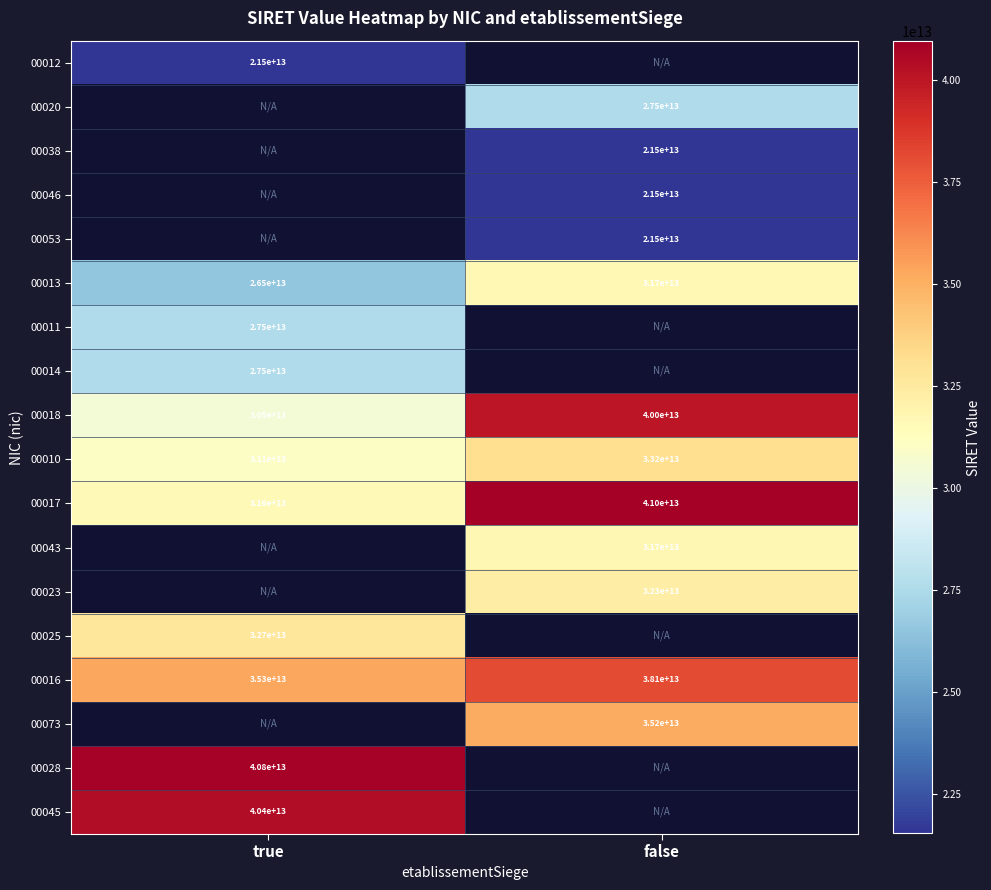

Rank the categories by 00017 value from lowest to highest.

true, false